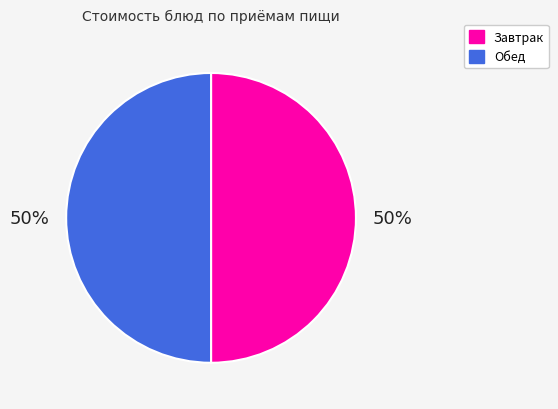

How many slices are in this pie chart?

2